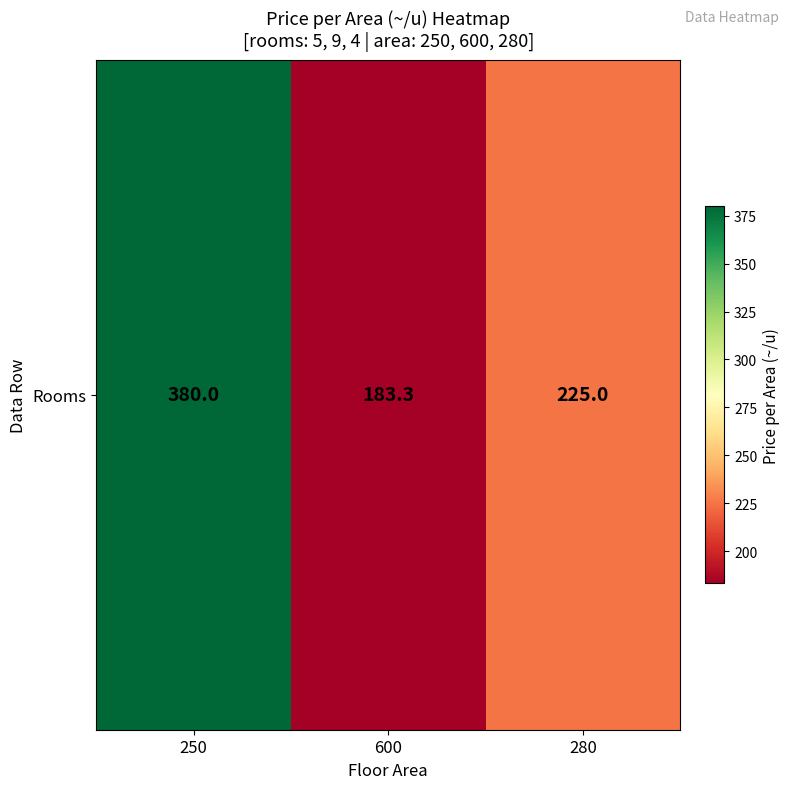

Is it true that the value at 600 is 268.3?

False